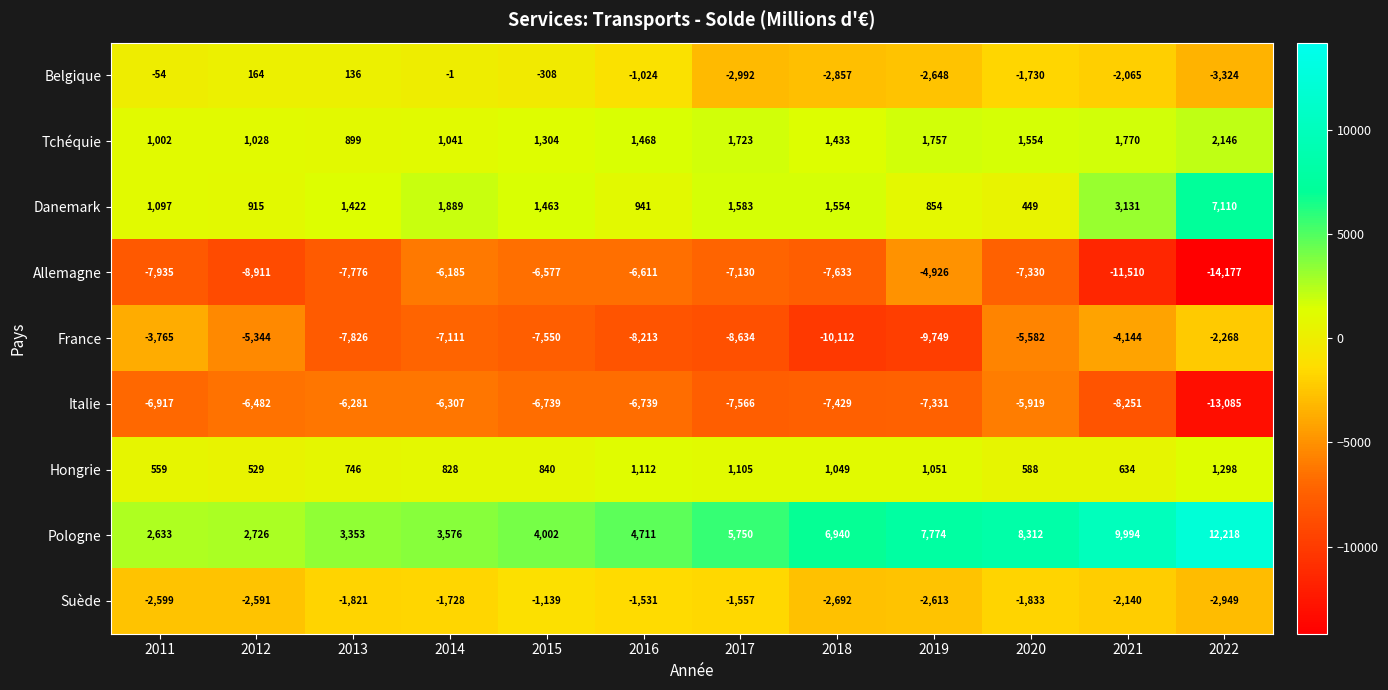

What is the difference between the second highest and second lowest values in the Italie series?

1970